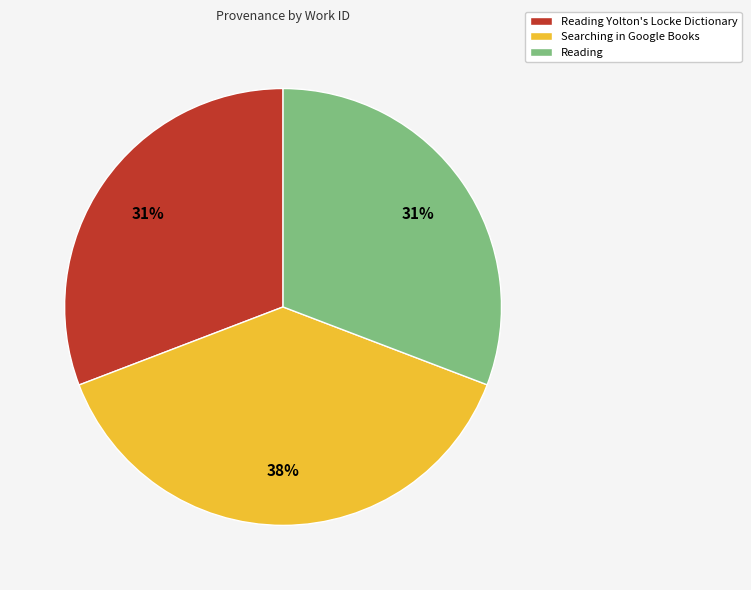

What is the ratio of the value at Reading Yolton's Locke Dictionary to the value at Searching in Google Books?

0.8